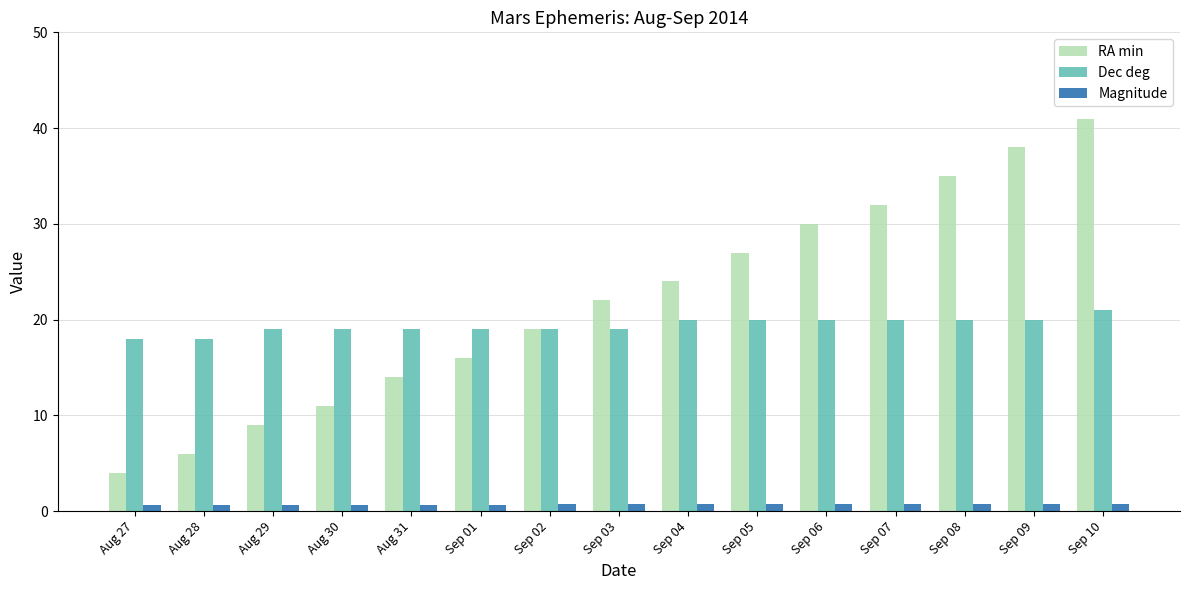

What is the sum of the Magnitude values at Aug 28 and Sep 09?

1.3